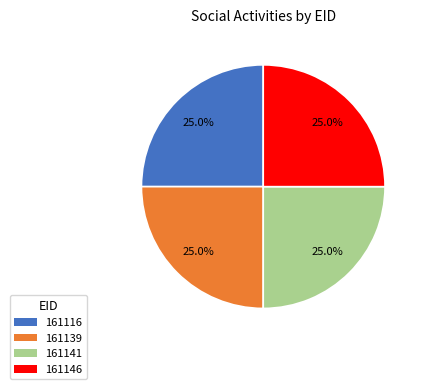

Is it true that 161141 is 25% of the pie?

True